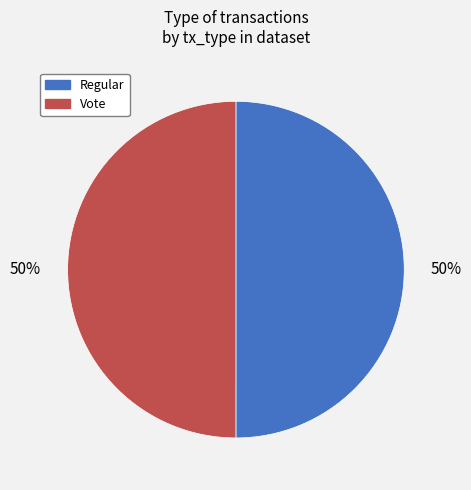

What is the ratio of the value at Regular to the value at Vote?

1.0